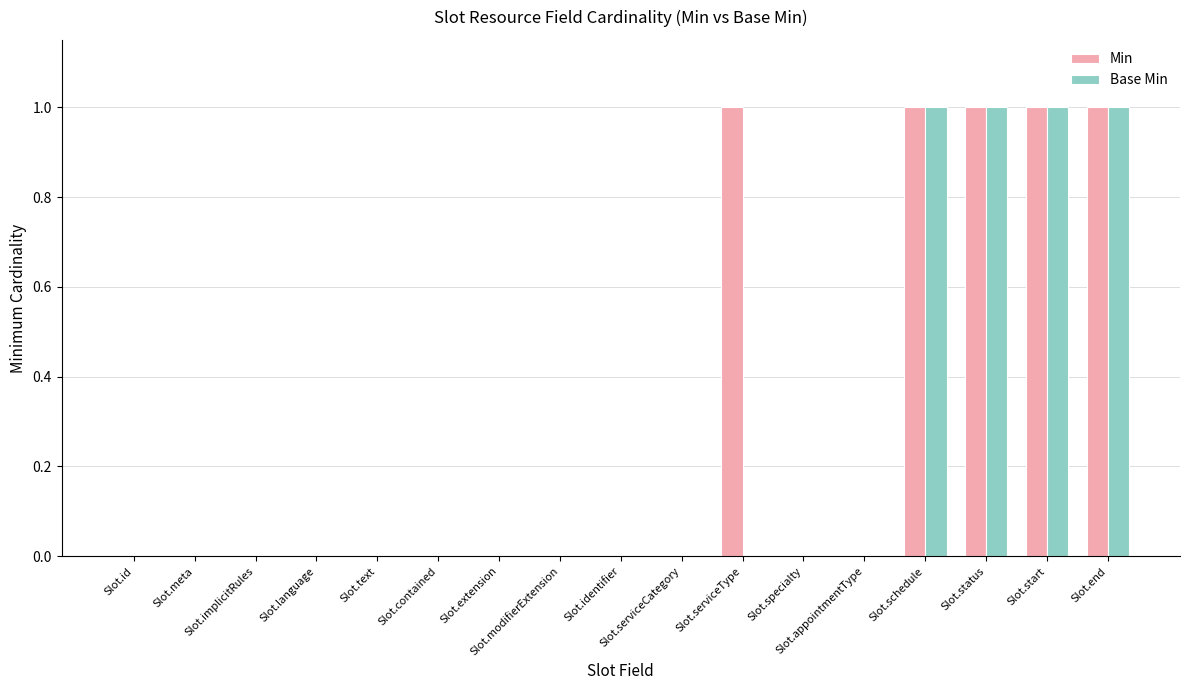

What is the sum of all Base Min values?

4